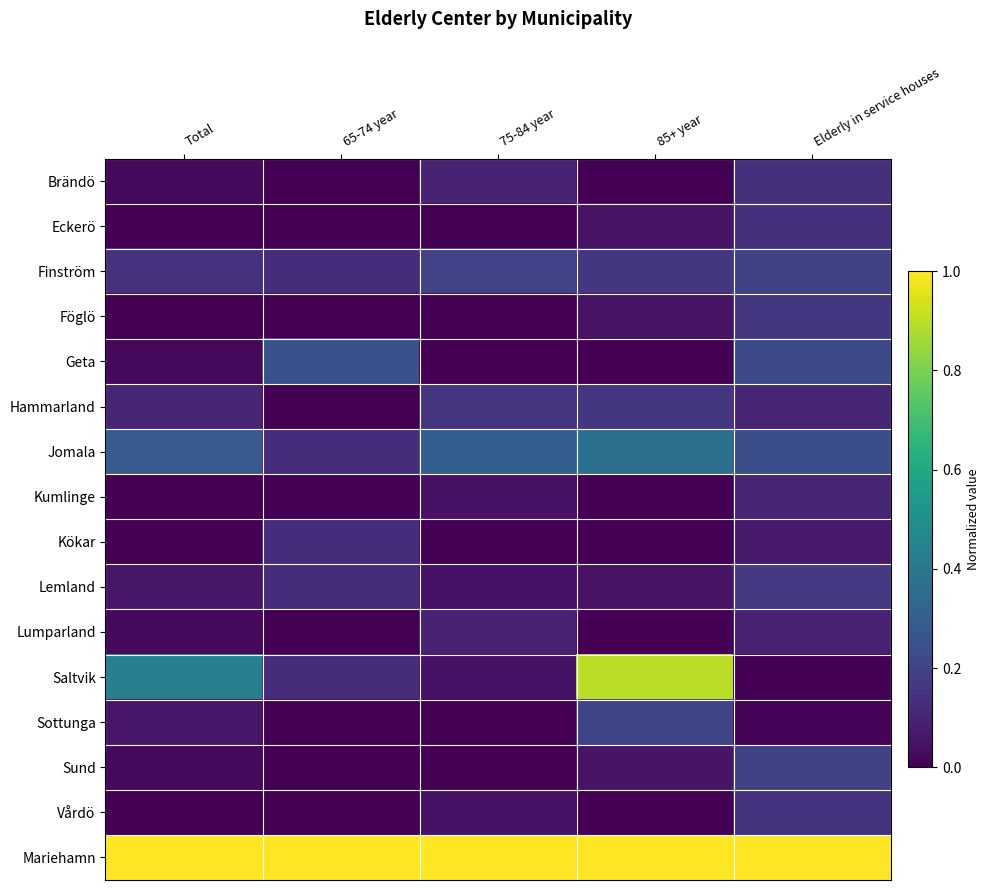

How many categories are shown in the chart?

5